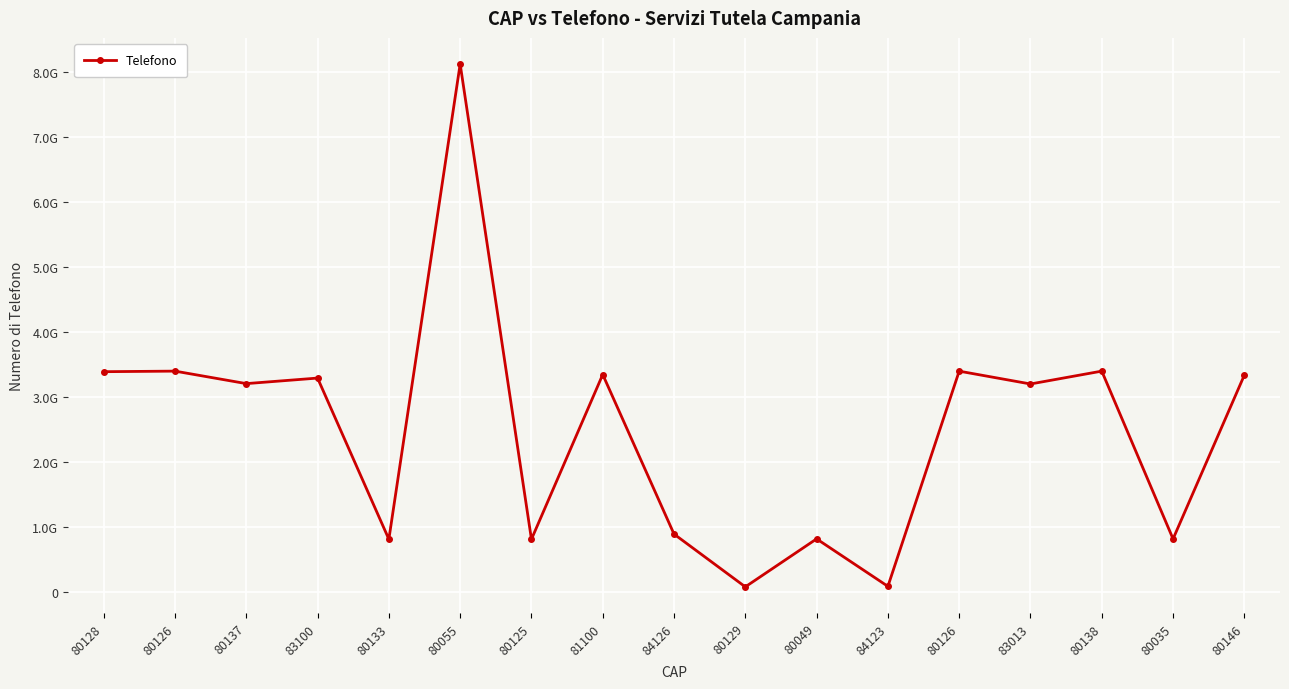

Between 83013 and 80035, which is larger?

83013